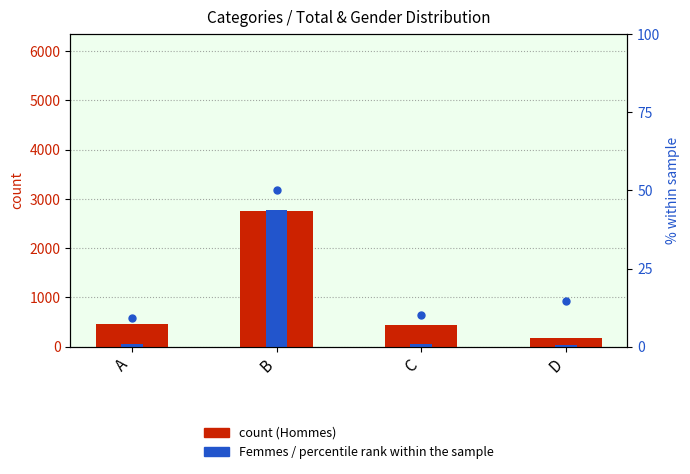

What is the difference between the highest and lowest values at C?

434.9